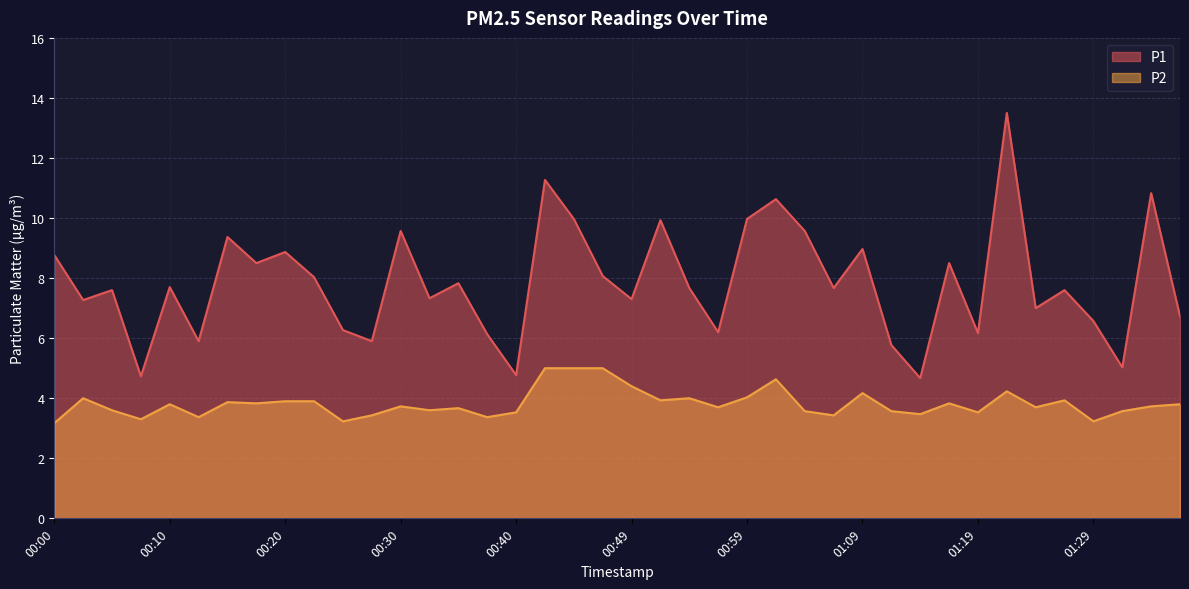

What is the difference between the second highest and minimum values in the P1 series?

6.6